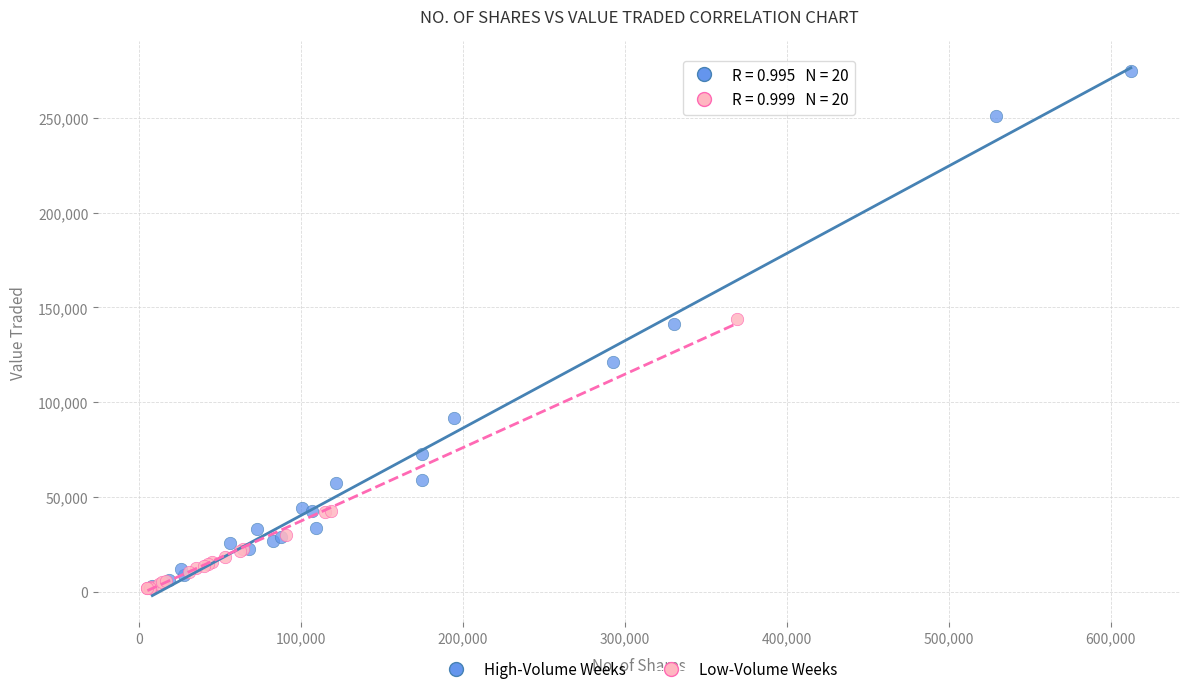

What are all the series names shown in the legend?

High-Volume Weeks, Low-Volume Weeks